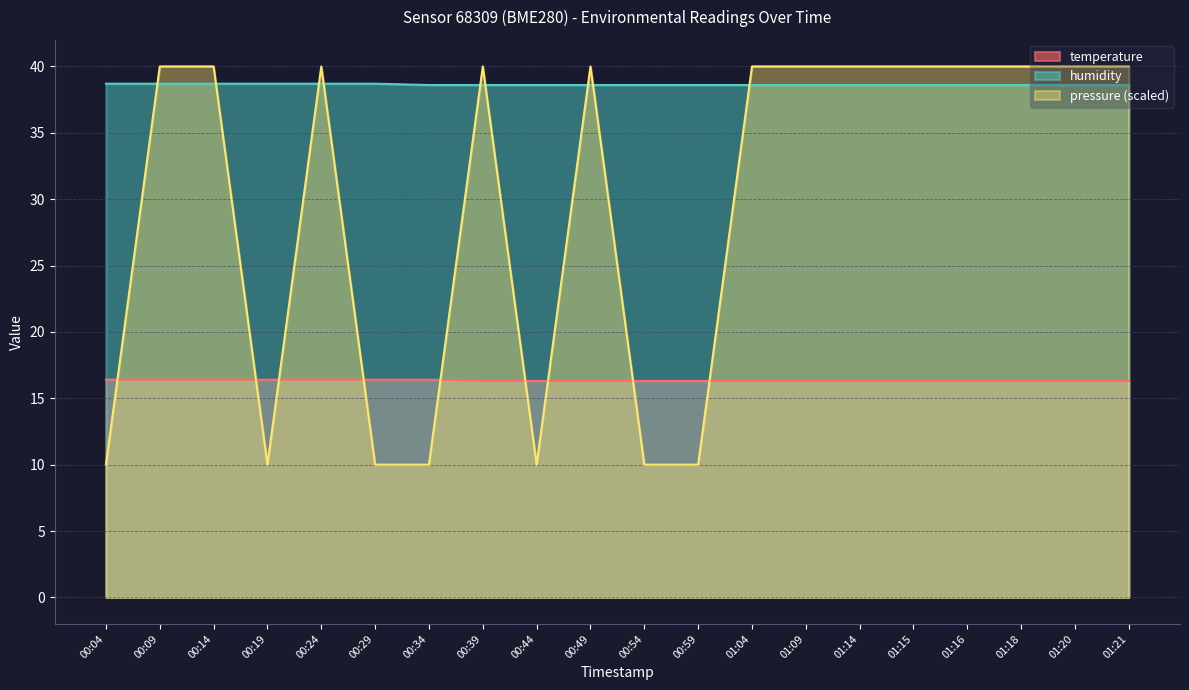

Which label corresponds to the smallest value in the chart?

00:04